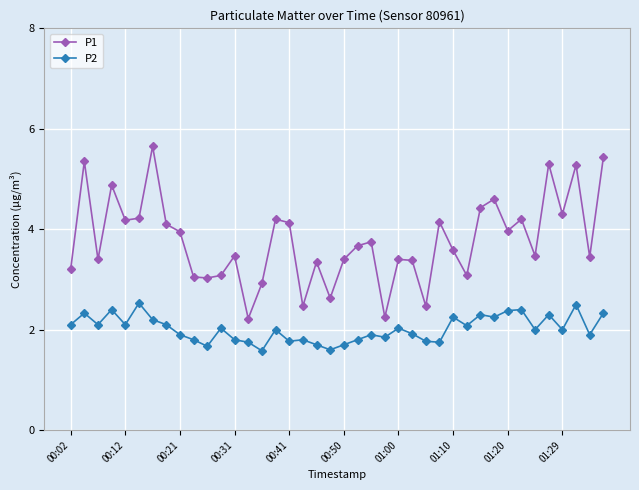

True or false: P1 has more than 0 interior local peaks.

True